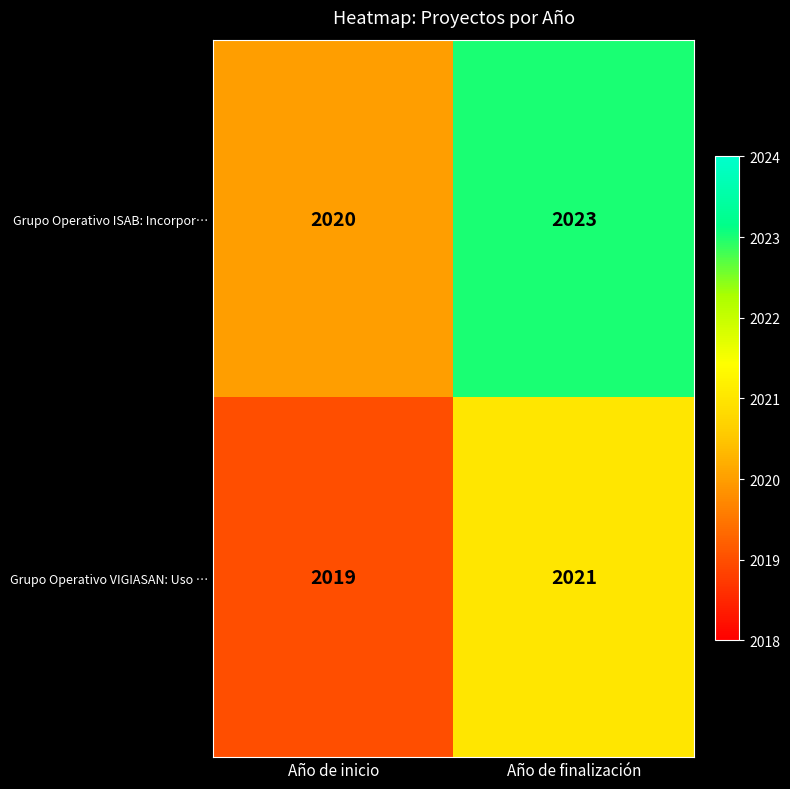

The Grupo Operativo VIGIASAN: Uso … series shows 604 at Año de inicio. True or false?

False